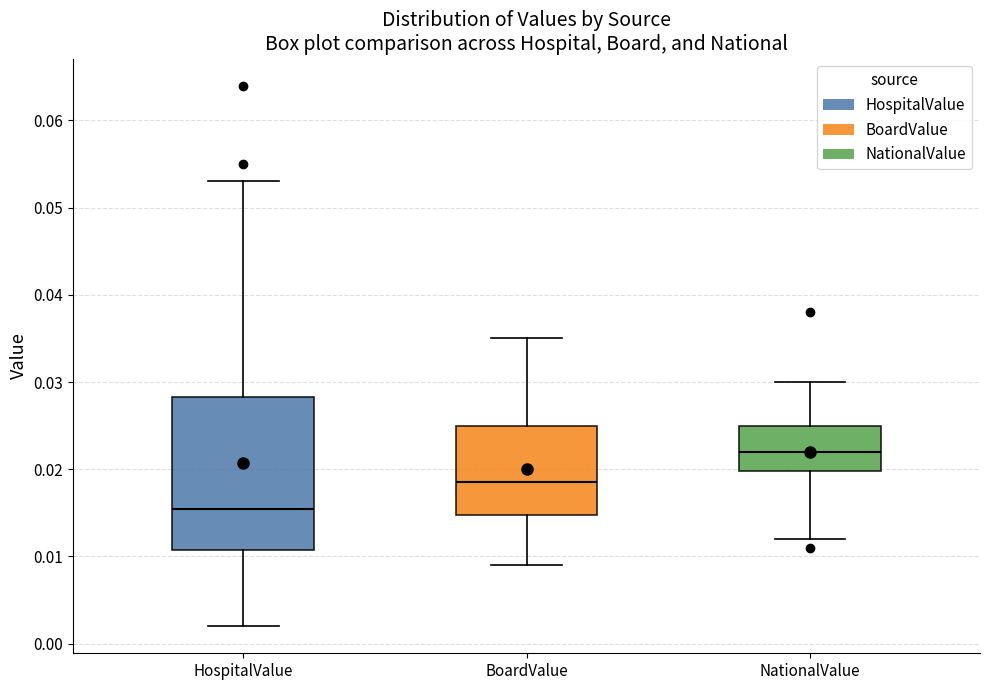

Which box's median line is the highest?

NationalValue